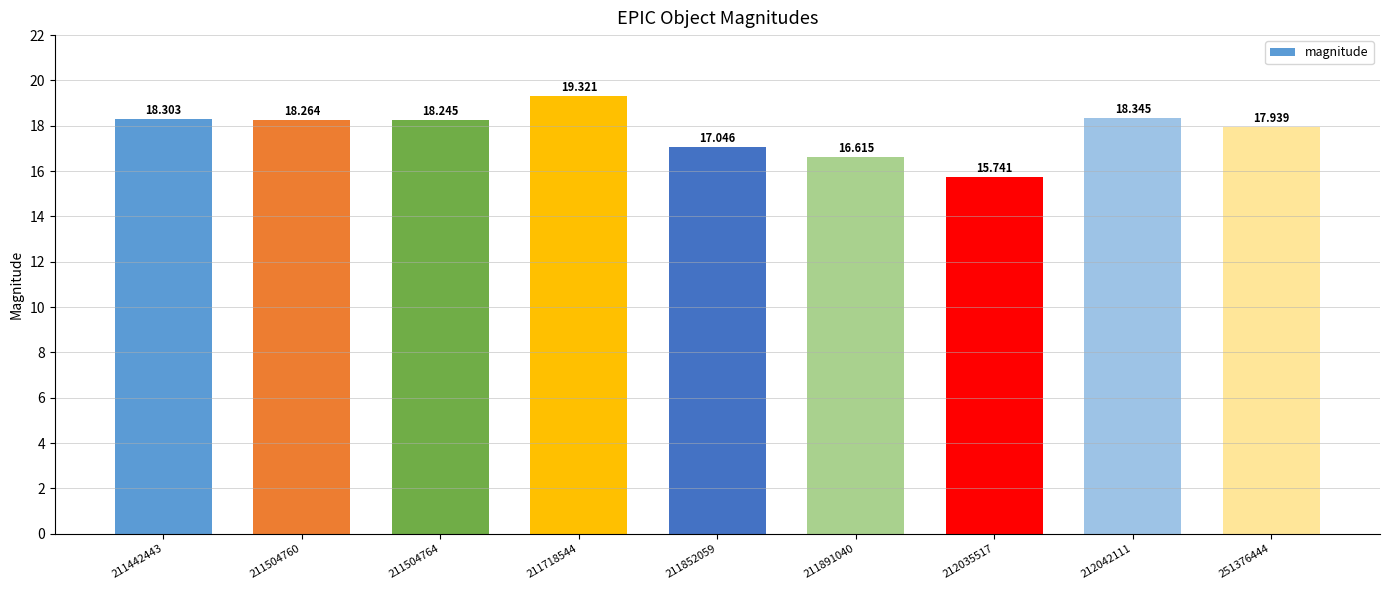

Reading right to left, transcribe all the data shown in this chart.

17.9	18.3	15.7	16.6	17.0	19.3	18.2	18.3	18.3